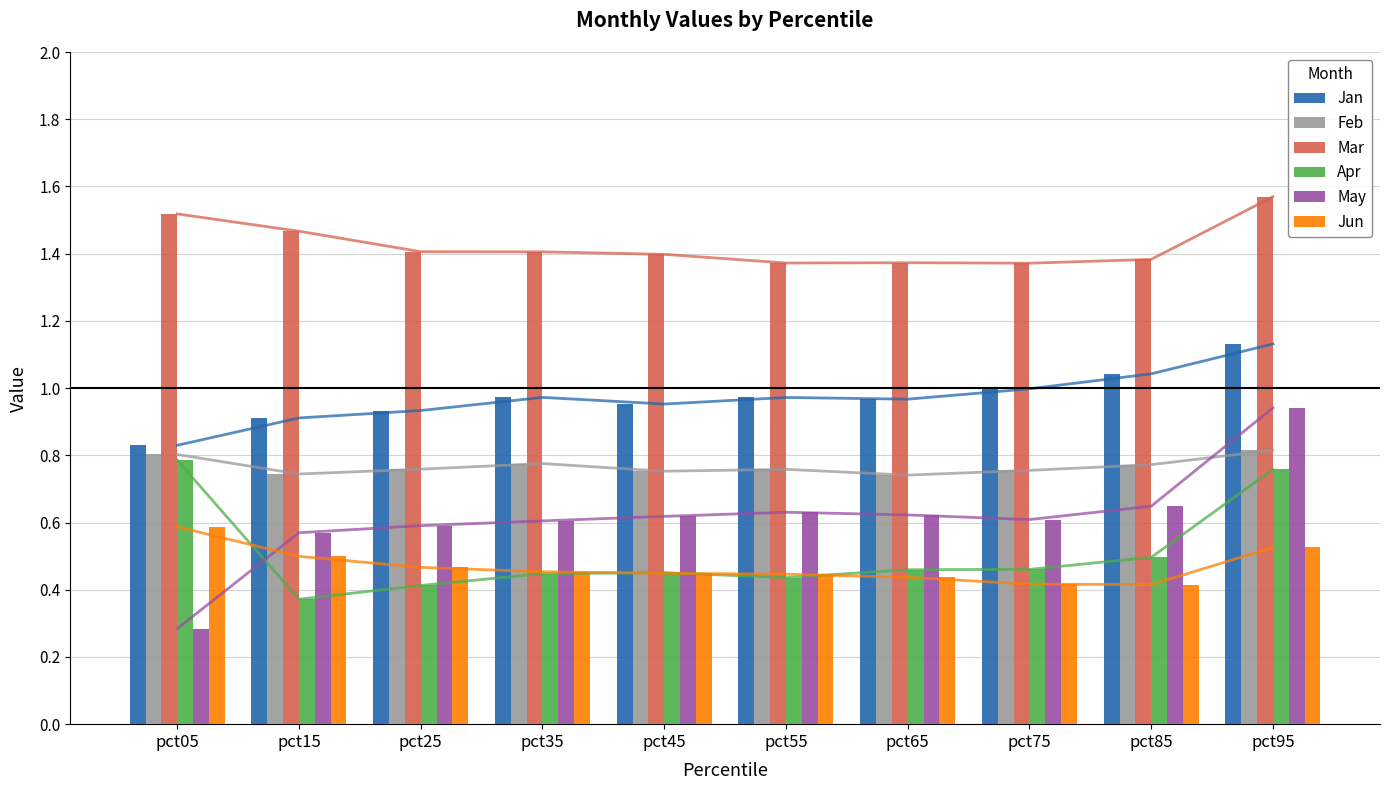

True or false: Mar has a value of 1.6 at pct95.

True